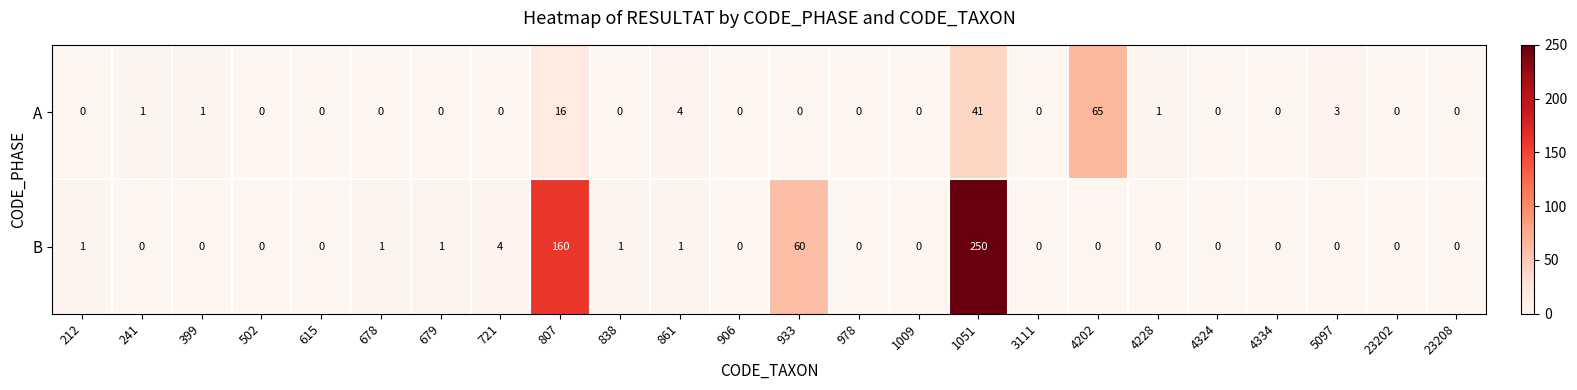

True or false: A has a value of -33 at 978.

False